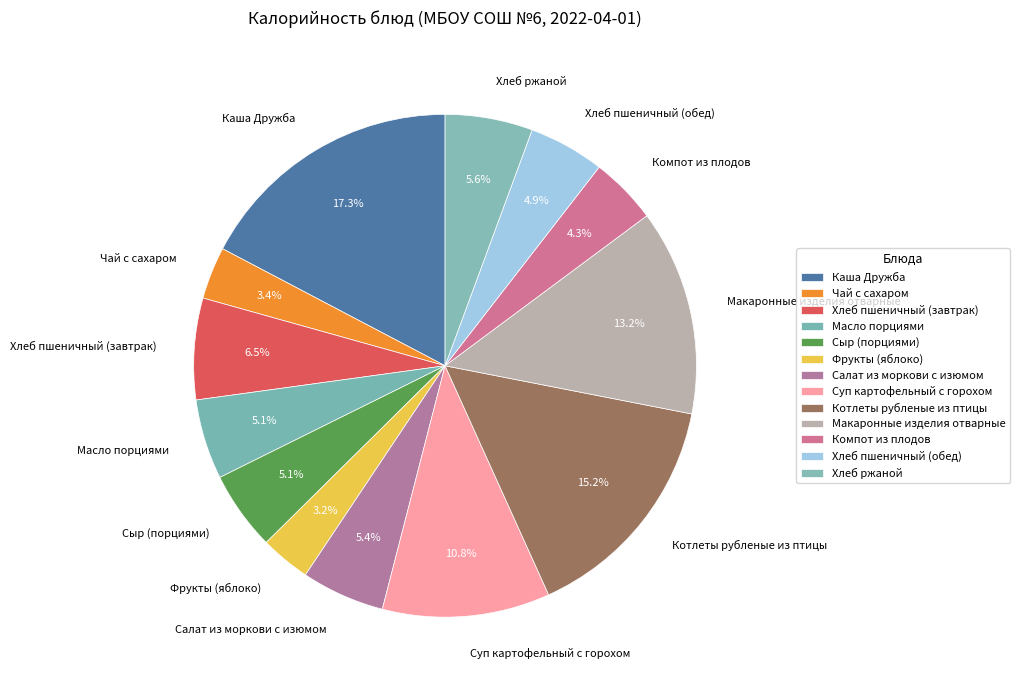

To the nearest percent, what percentage of the pie is Компот из плодов?

4%